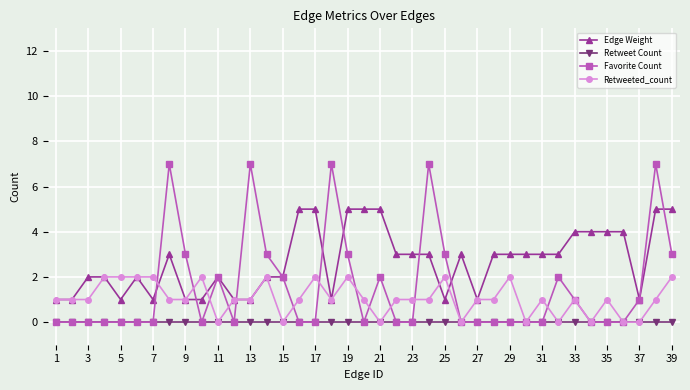

How many distinct data groups are displayed?

4